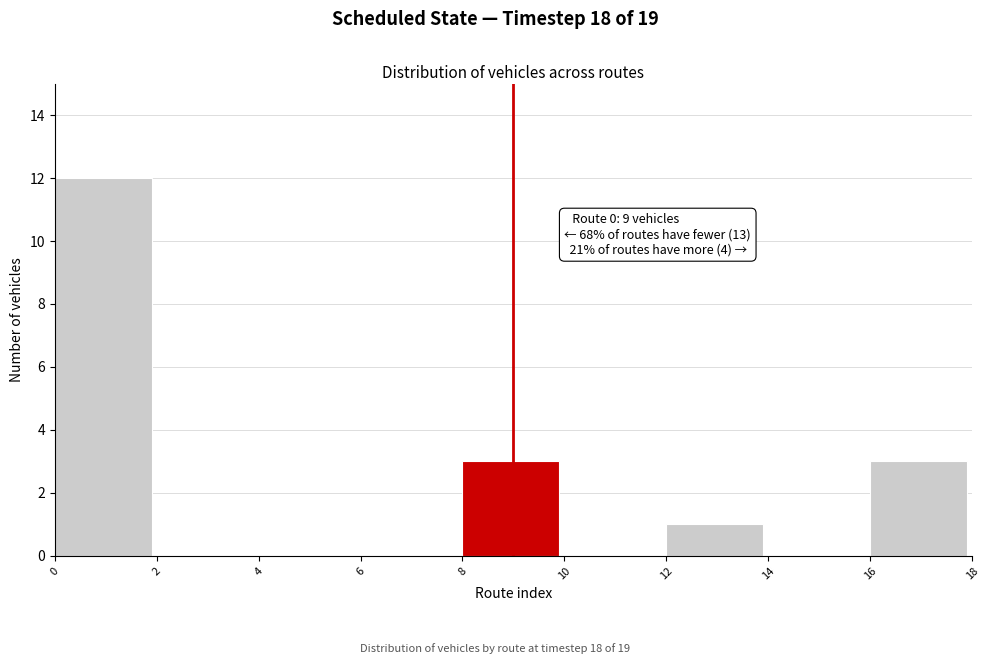

Which range on the x-axis has the tallest bar?

0 to 2